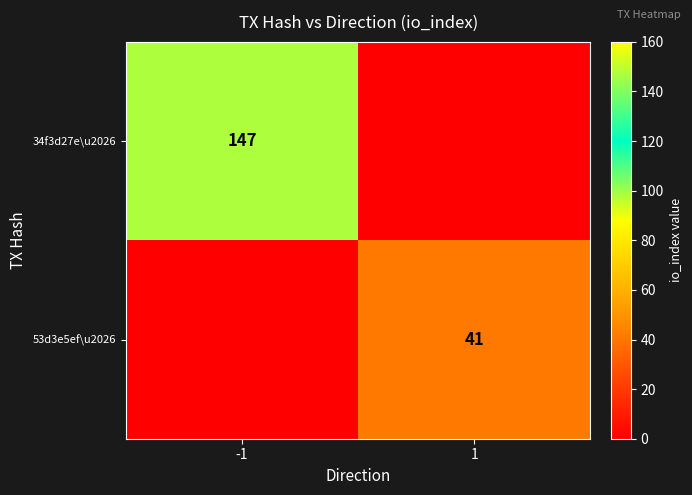

The 53d3e5ef\u2026 series shows 9 at 1. True or false?

False